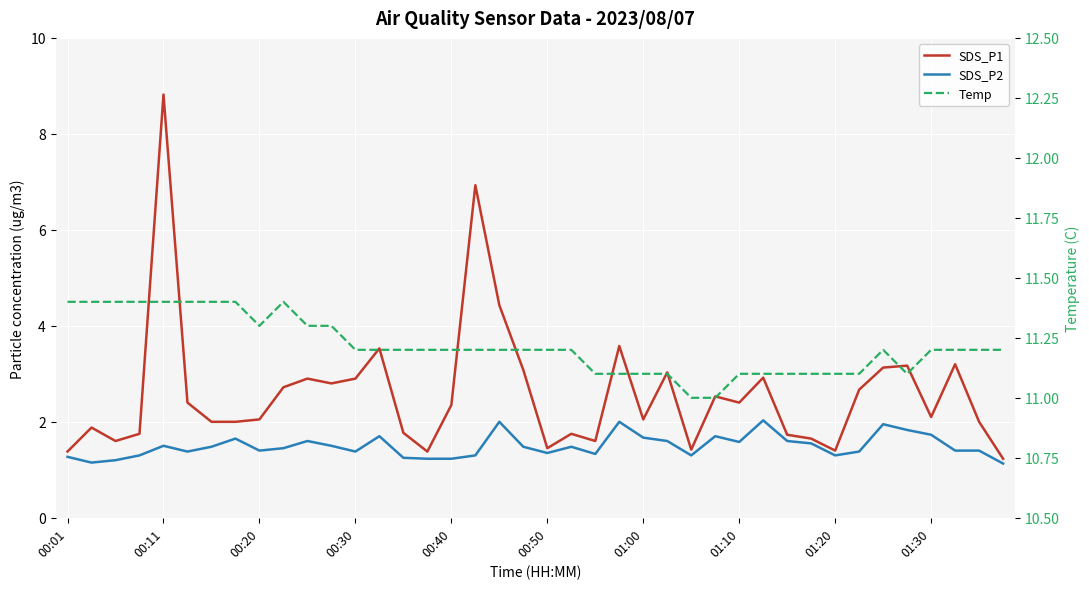

How many distinct data groups are displayed?

3